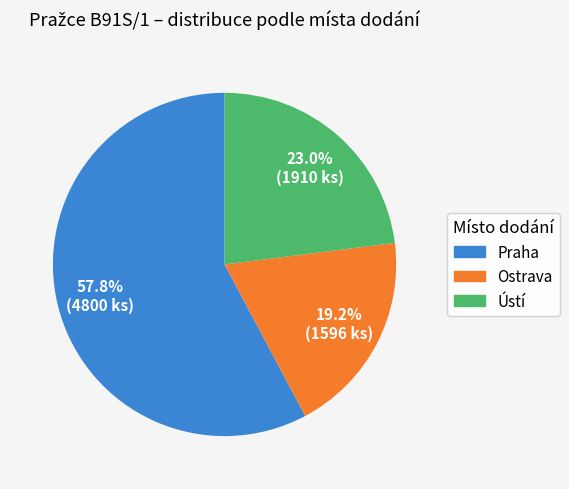

Is there a majority slice in this chart?

Yes